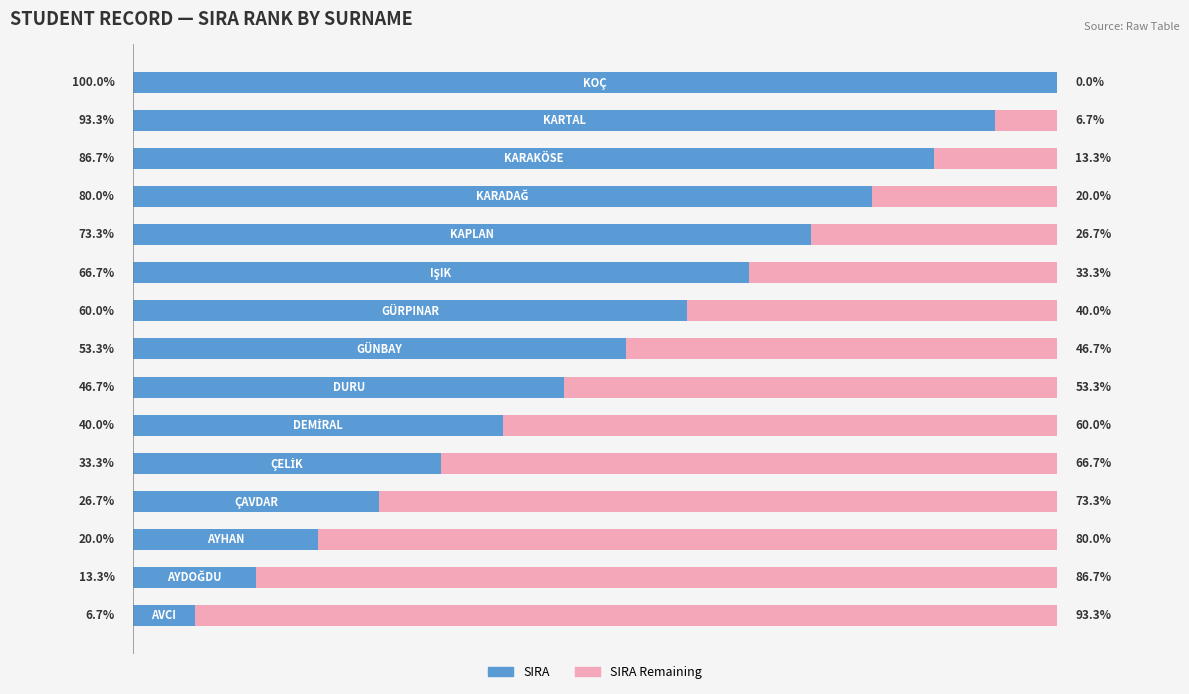

What are all the series names shown in the legend?

SIRA, SIRA Remaining